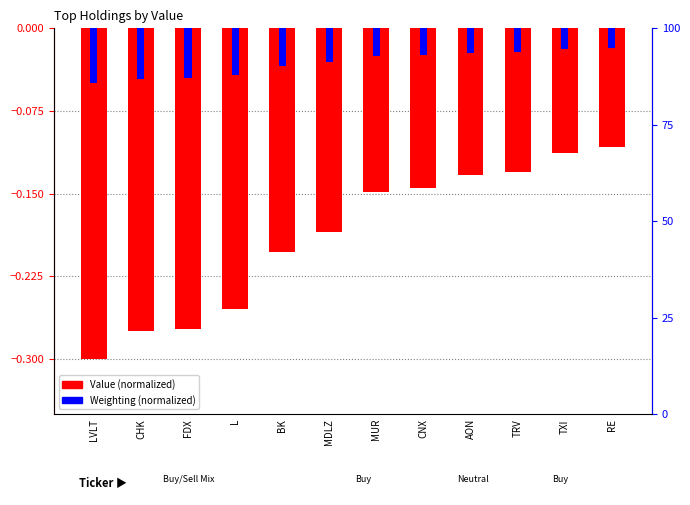

True or false: Weighting (normalized) has a value of -0.0 at MUR.

True